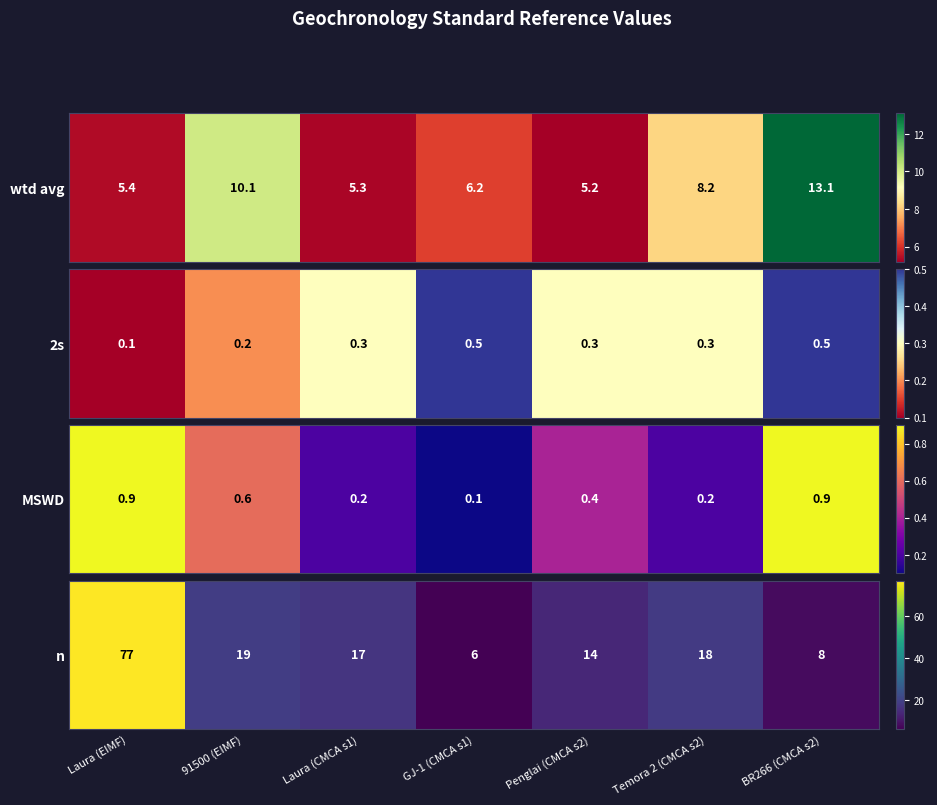

Rank the categories by value from lowest to highest.

GJ-1 (CMCA s1), BR266 (CMCA s2), Penglai (CMCA s2), Laura (CMCA s1), Temora 2 (CMCA s2), 91500 (EIMF), Laura (EIMF)